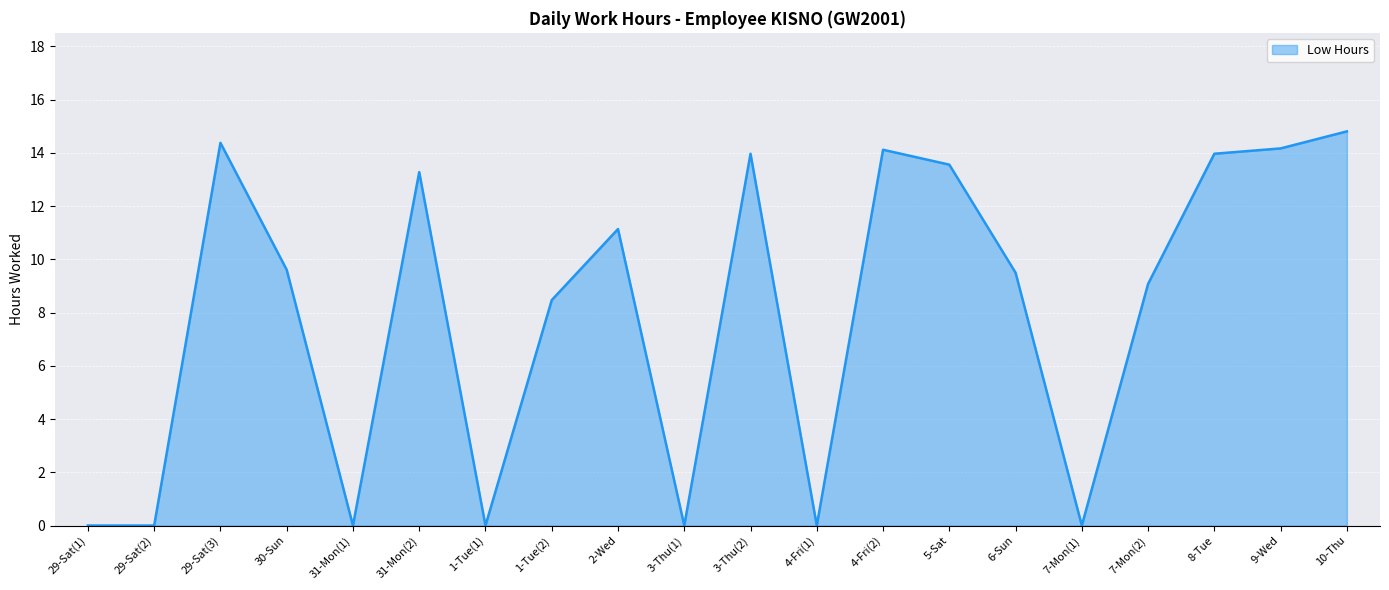

What position from the left is 31-Mon(1)?

5